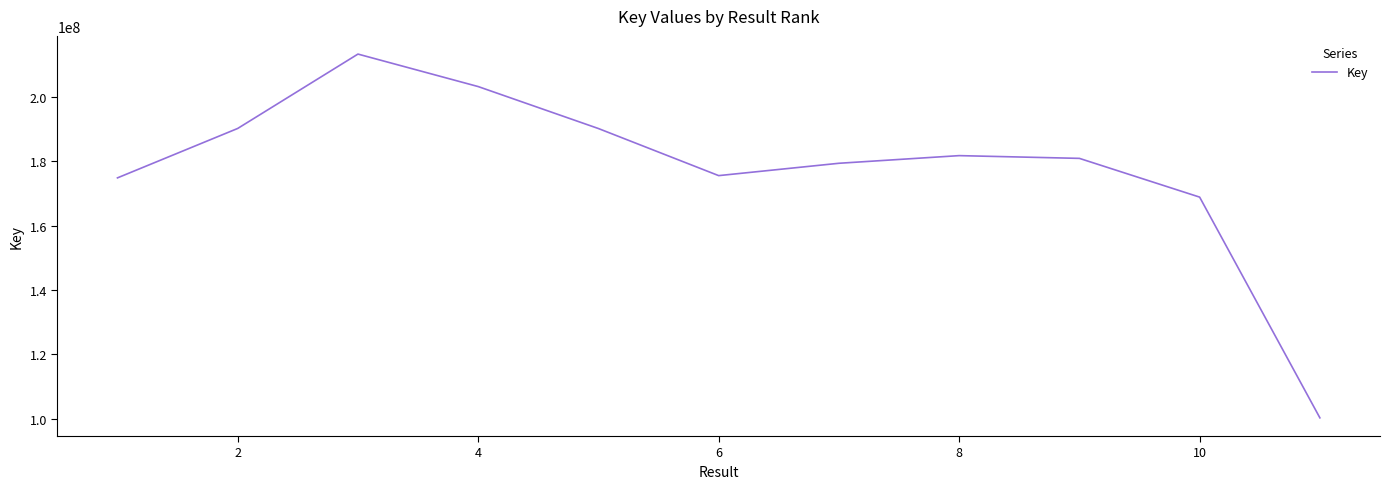

What is the maximum value shown in the chart?

213269084